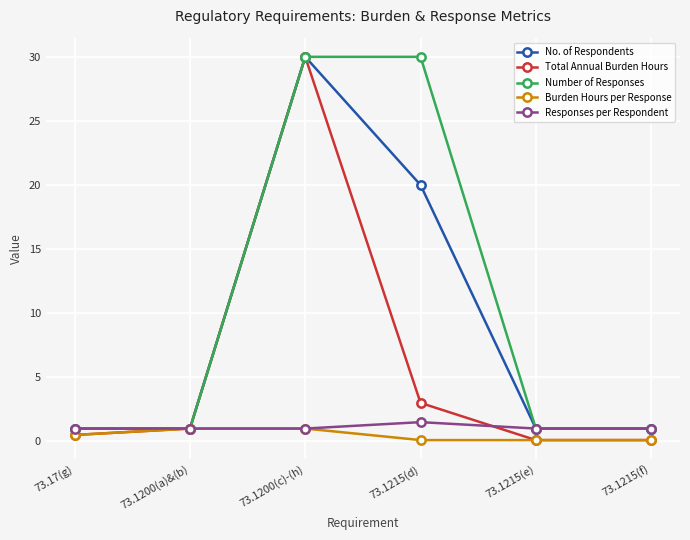

True or false: Total Annual Burden Hours has a value of 1.5 at 73.1215(d).

False